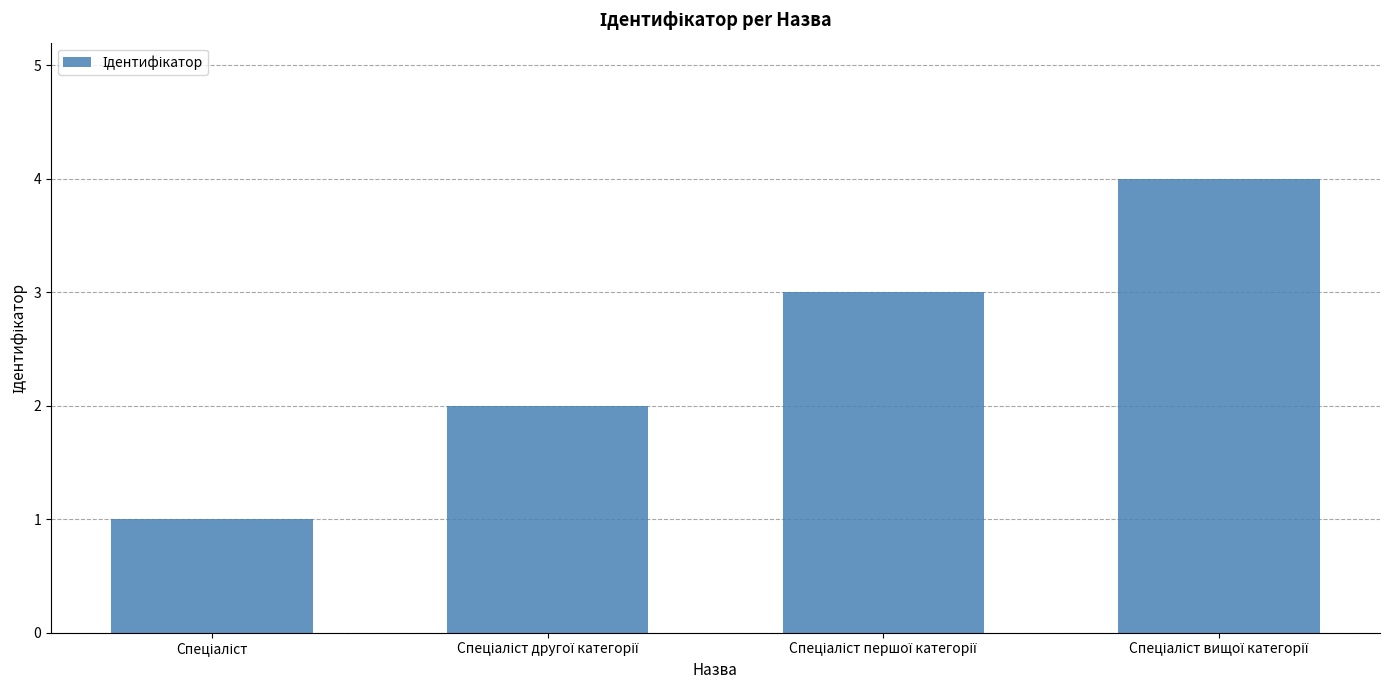

What is the sum of all values?

10